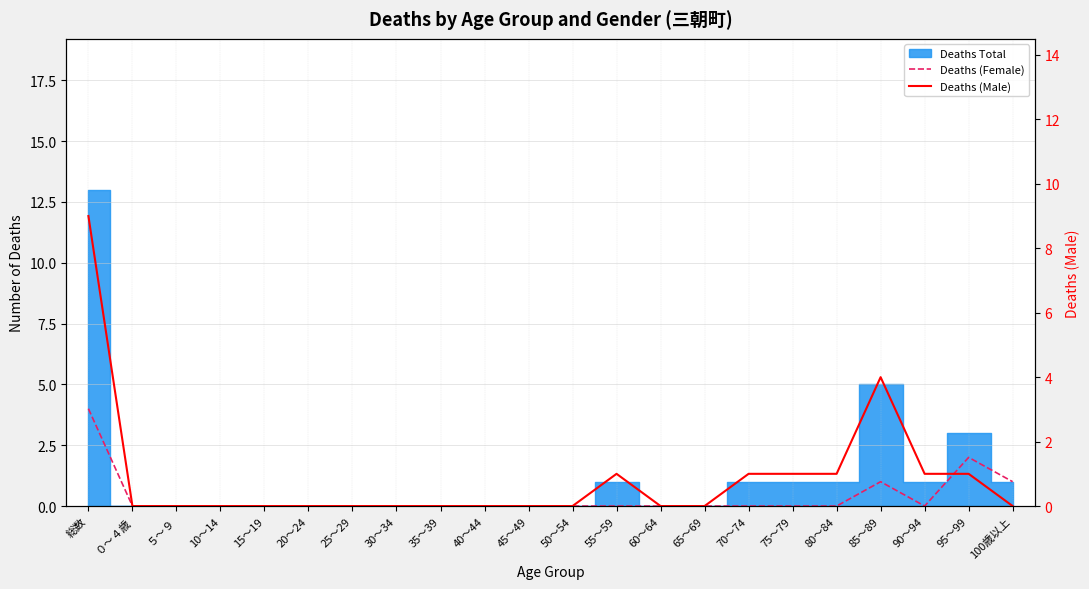

List the labels in order of Deaths (Female) value, largest first.

総数, 95～99, 85～89, 100歳以上, ０～４歳, ５～９, 10～14, 15～19, 20～24, 25～29, 30～34, 35～39, 40～44, 45～49, 50～54, 55～59, 60～64, 65～69, 70～74, 75～79, 80～84, 90～94